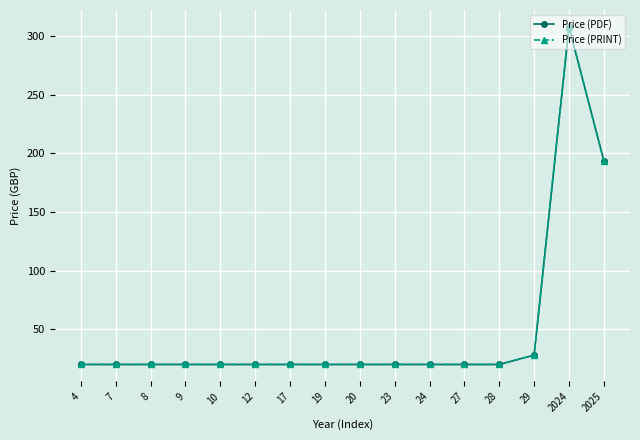

Does the chart have visible grid lines?

Yes